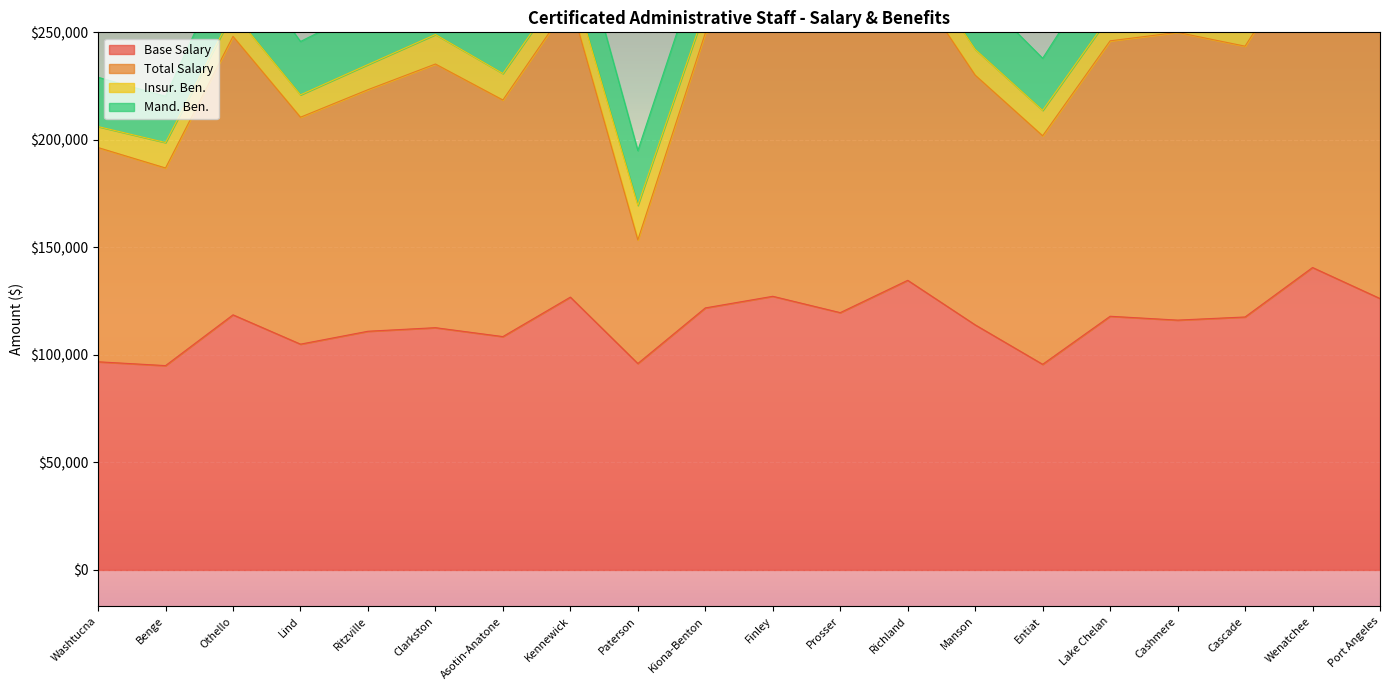

What is the value of the Base Salary point at the 7th from the left?

108517